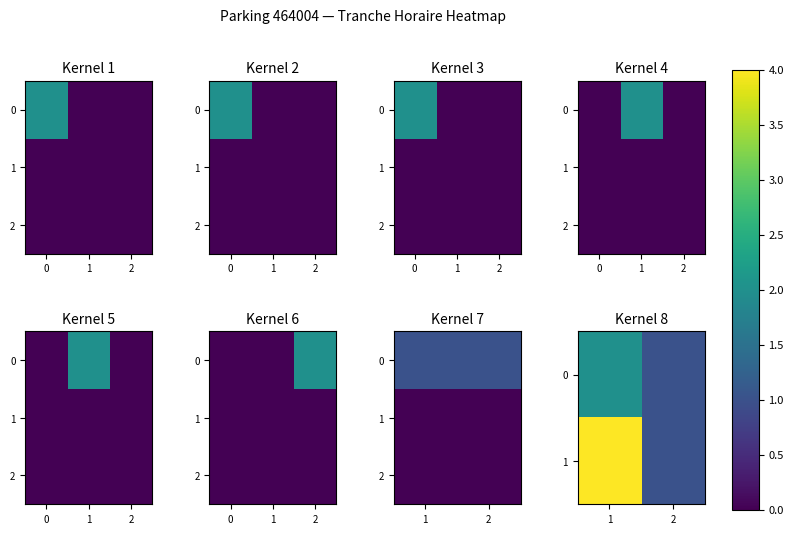

What is the sum of all 1 values?

5